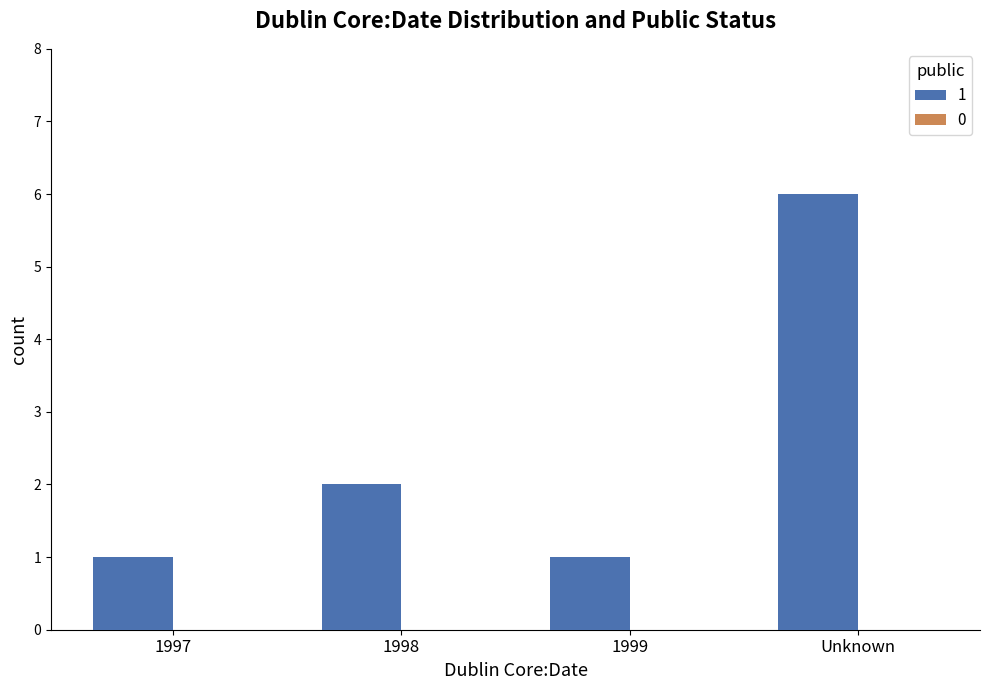

What is the sum of all values?

10